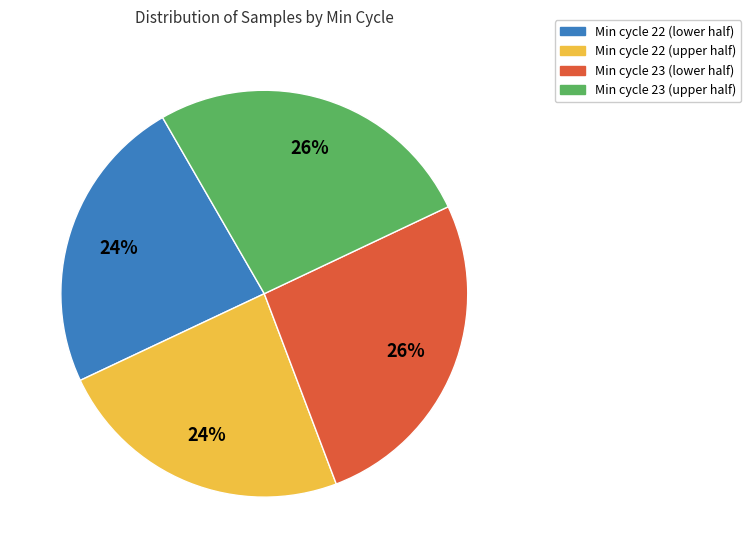

To the nearest percent, what is the average slice percentage?

25%